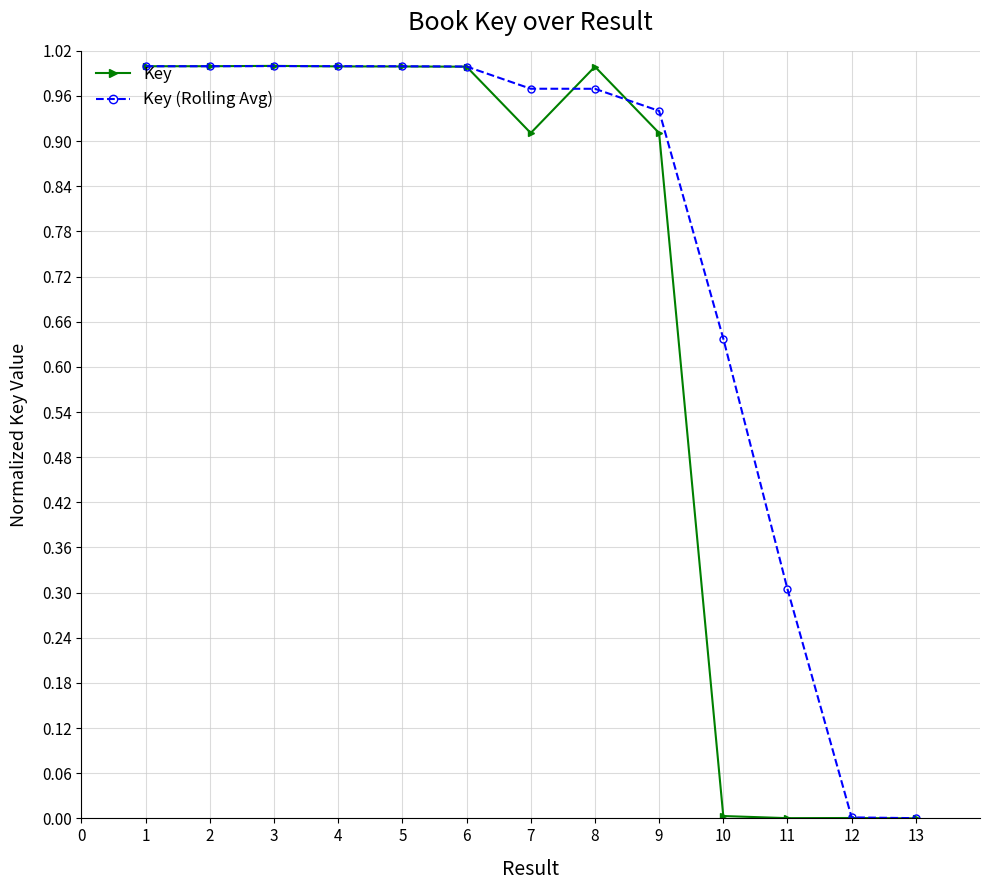

What is the total value across all series at 2?

2.0